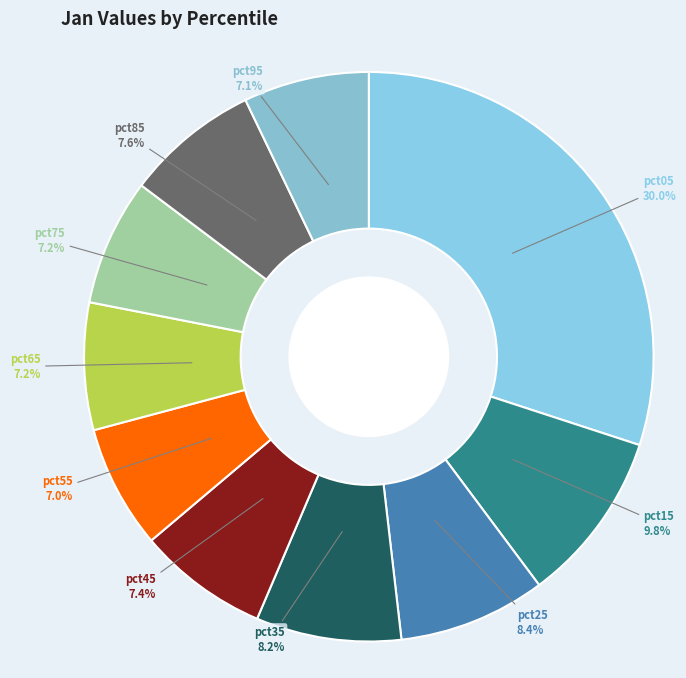

What is the largest slice in the pie chart?

pct05